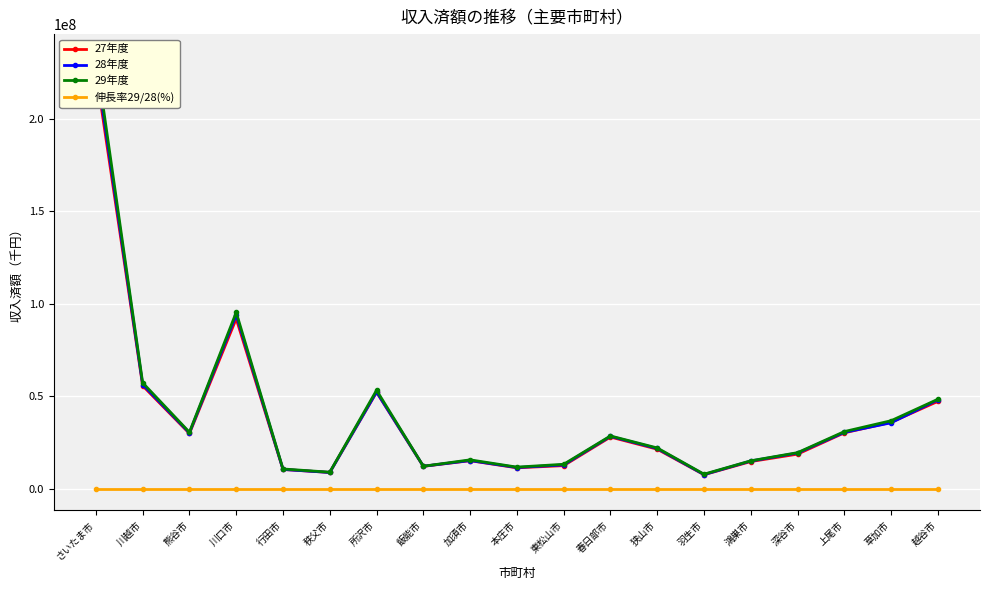

What is the maximum value shown in the chart?

233980906.0